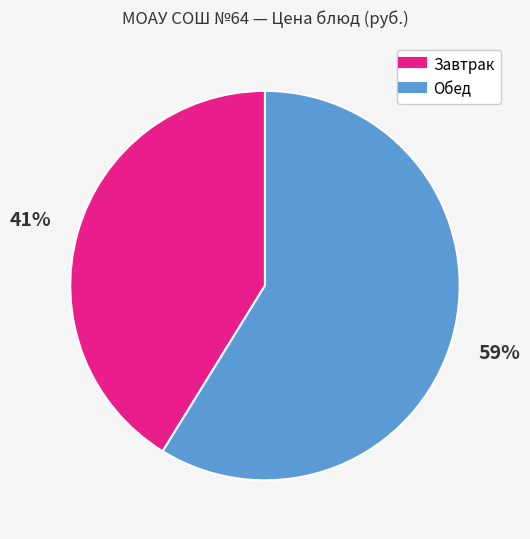

To the nearest percent, what is the average slice percentage?

50%